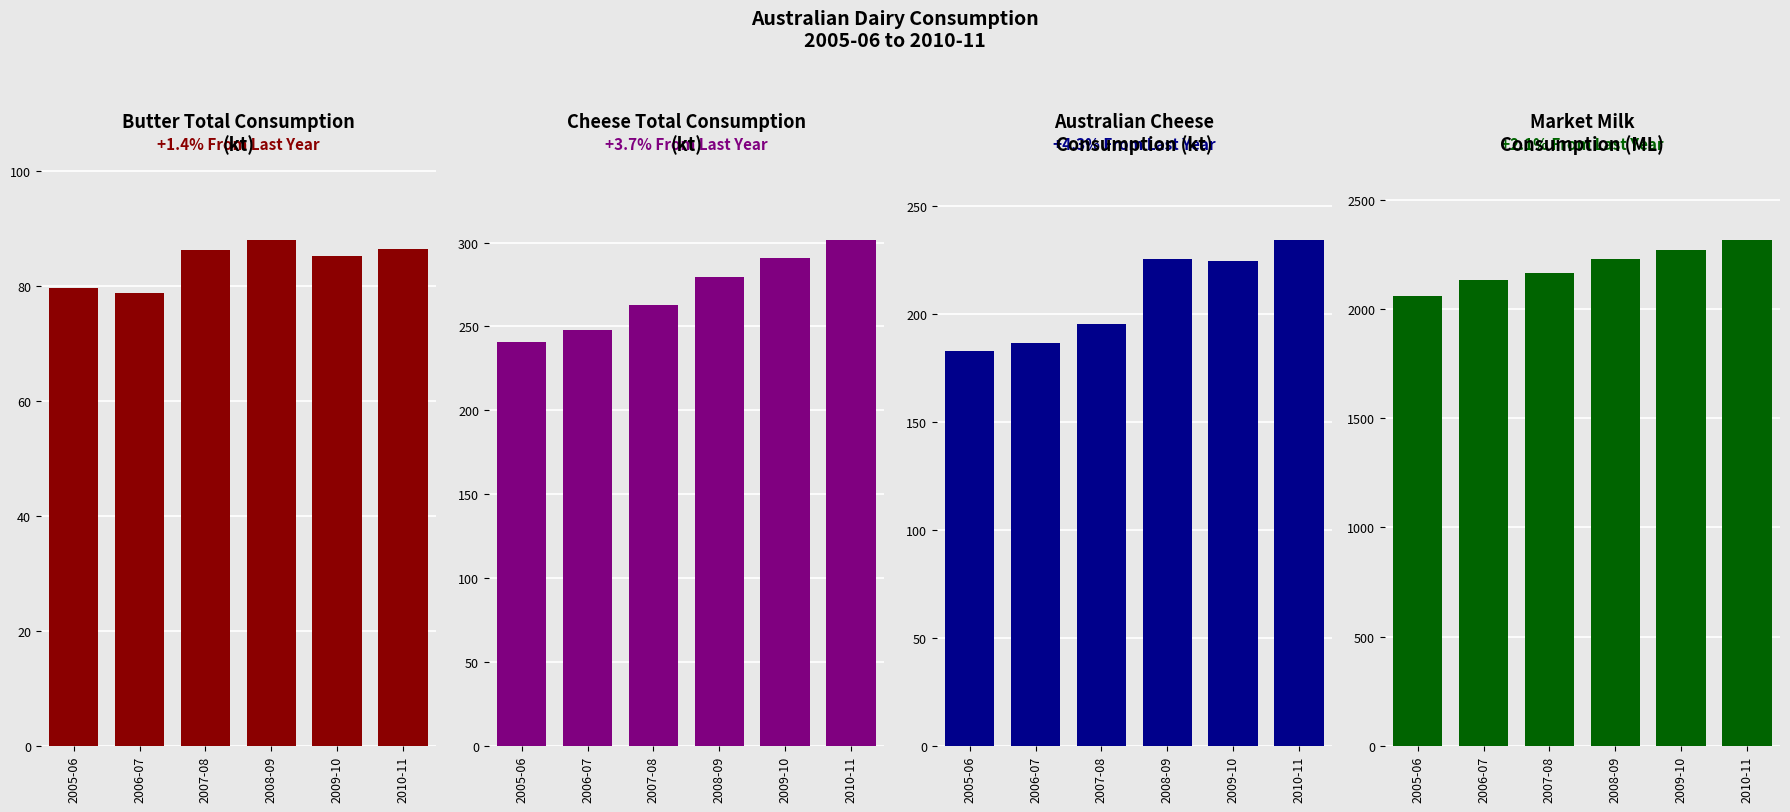

How many distinct data groups are displayed?

4